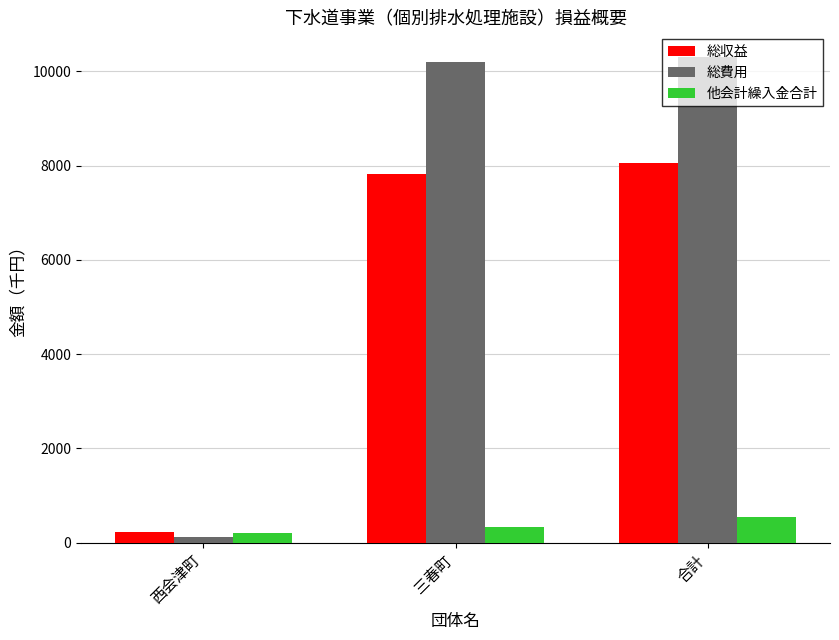

What is the spread (max minus min) of values at 西会津町?

117